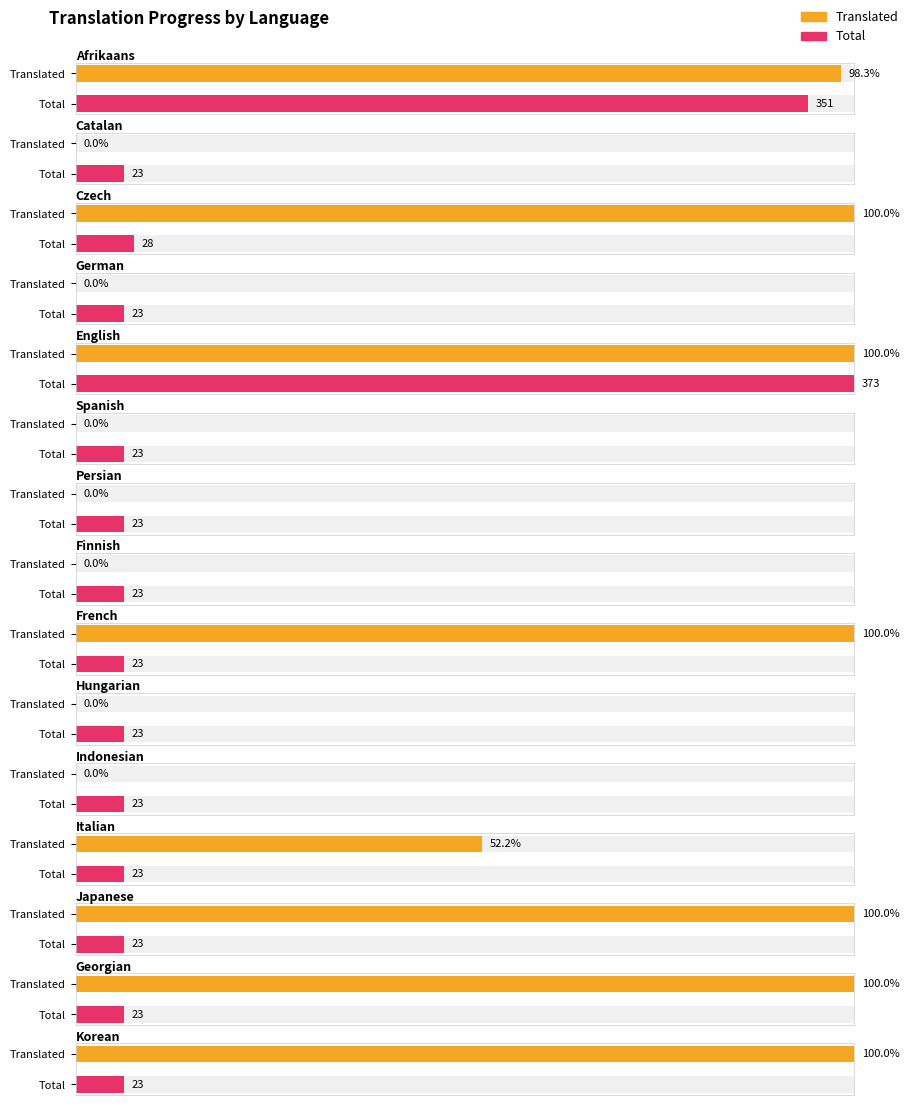

How many data points does each series have?

15